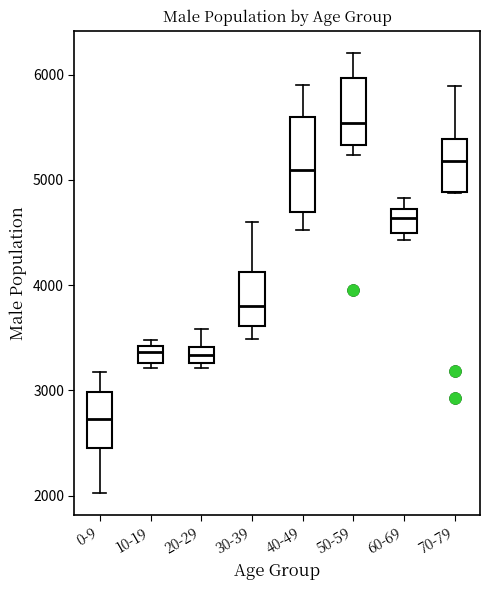

Where does the upper whisker of the box for 0-9 end on the y-axis? The values are not printed on the chart, so give them approximately, as read against the axis.

3200